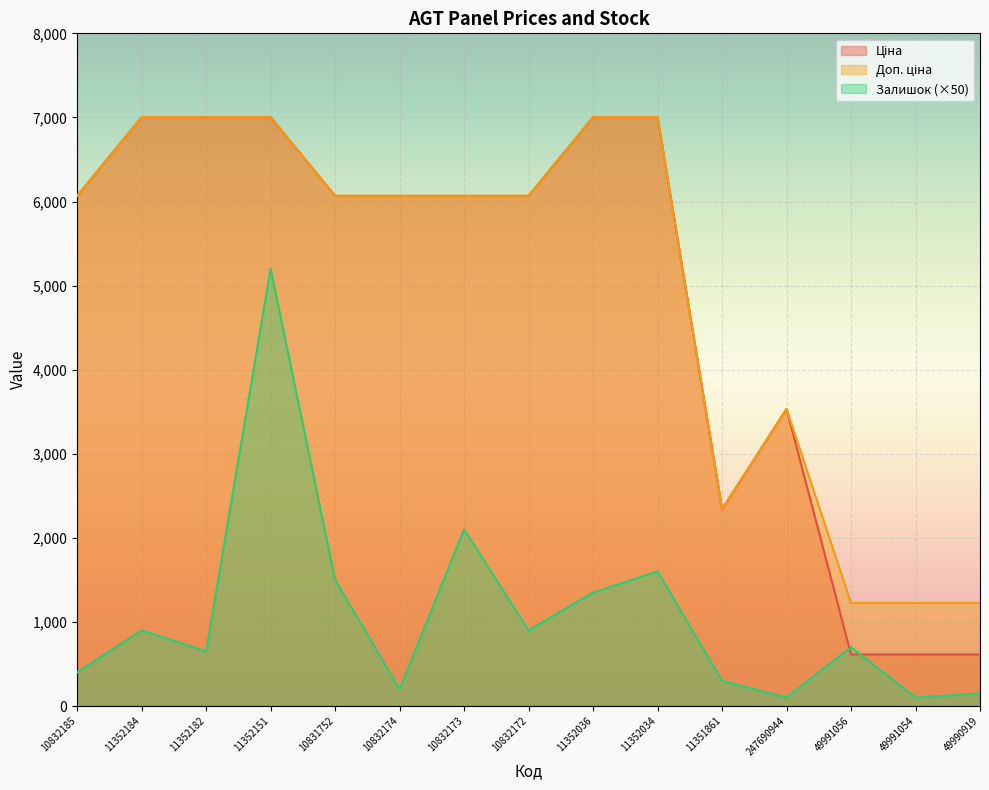

The value of Ціна at 11352184 is 7002.7. True or false?

True